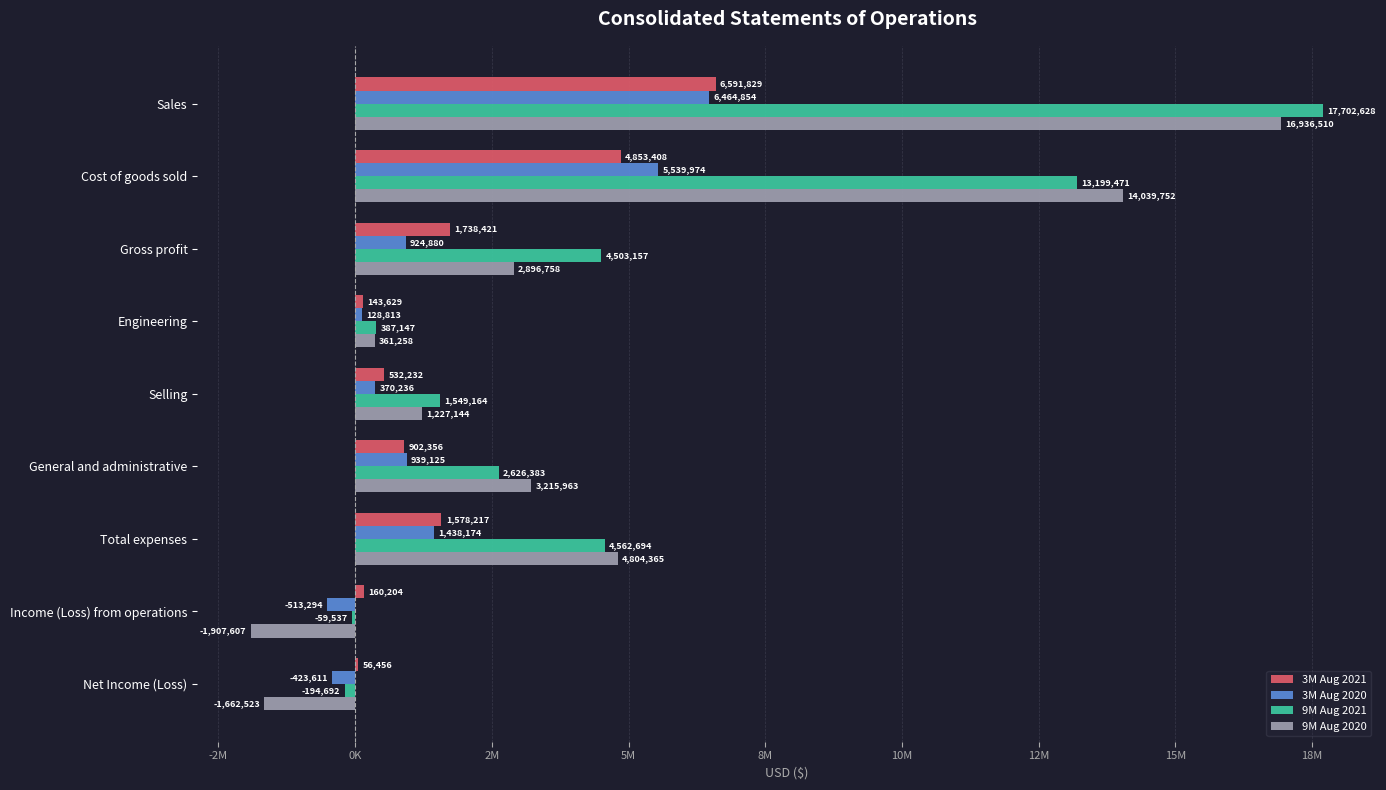

What is the difference between the maximum and minimum values in the 3M Aug 2021 series?

6535373